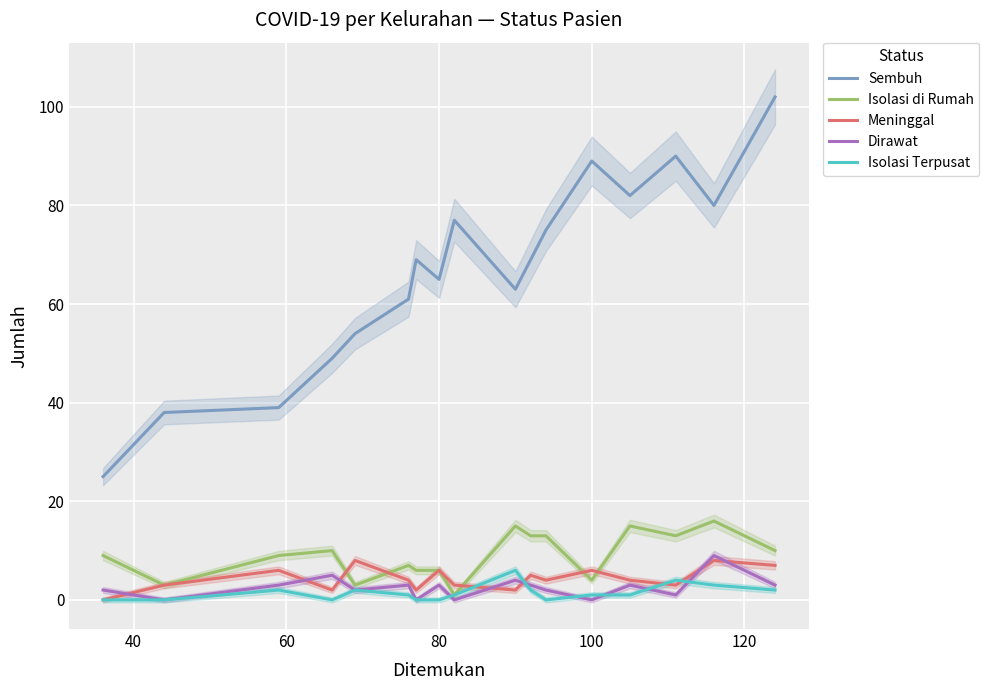

How many Meninggal values are between 3 and 6?

10